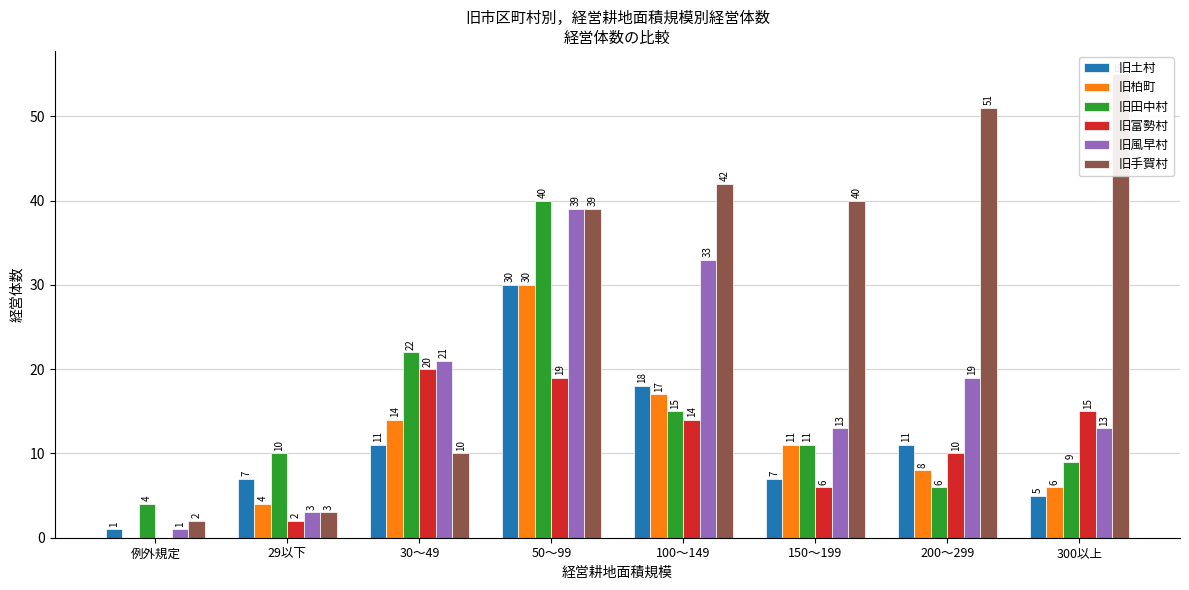

How many bars are there in each group?

6